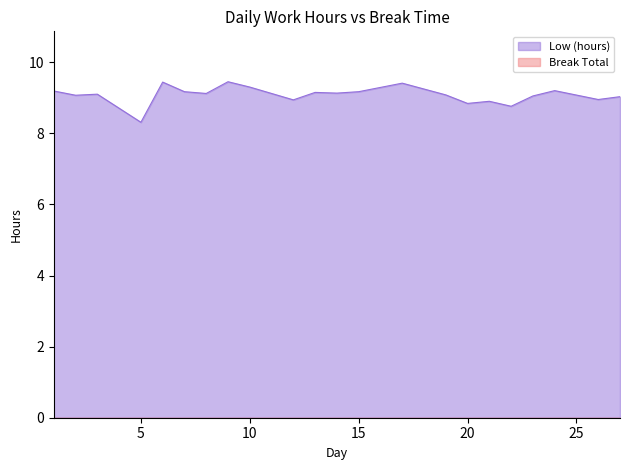

At which category does the chart reach its peak across all series?

9